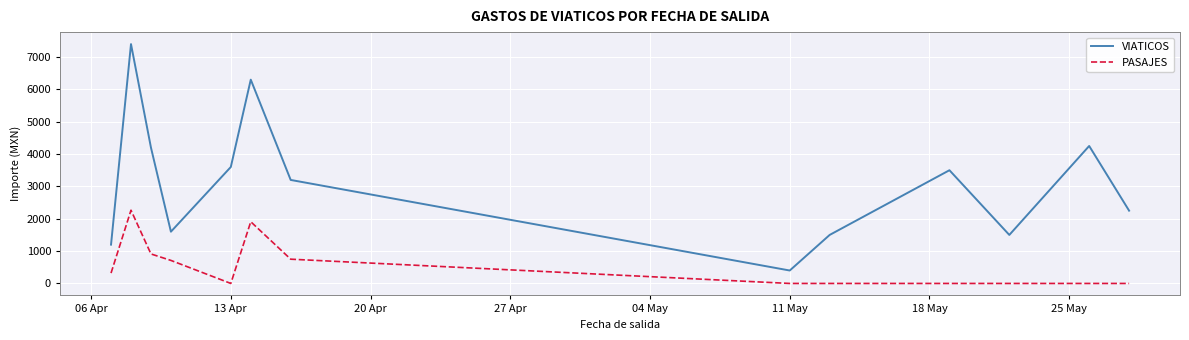

True or false: VIATICOS and PASAJES cross at least once.

False